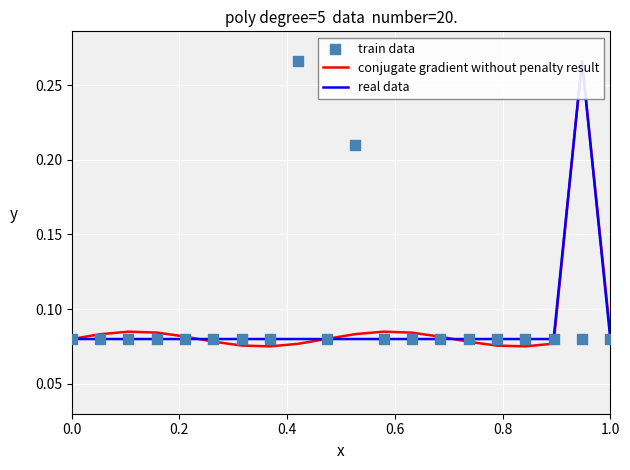

Which series has the largest Y range (max minus min)?

conjugate gradient without penalty result